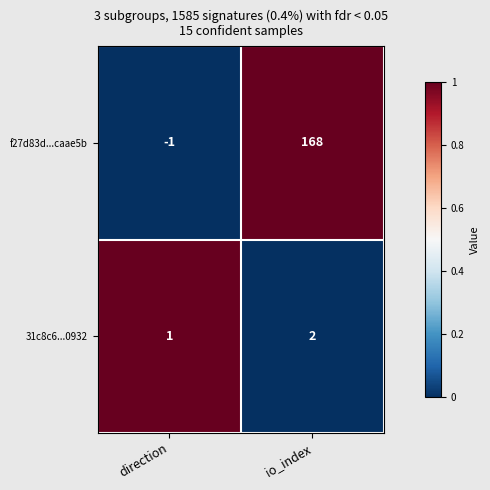

Is it true that f27d83d...caae5b equals -1 at direction?

True